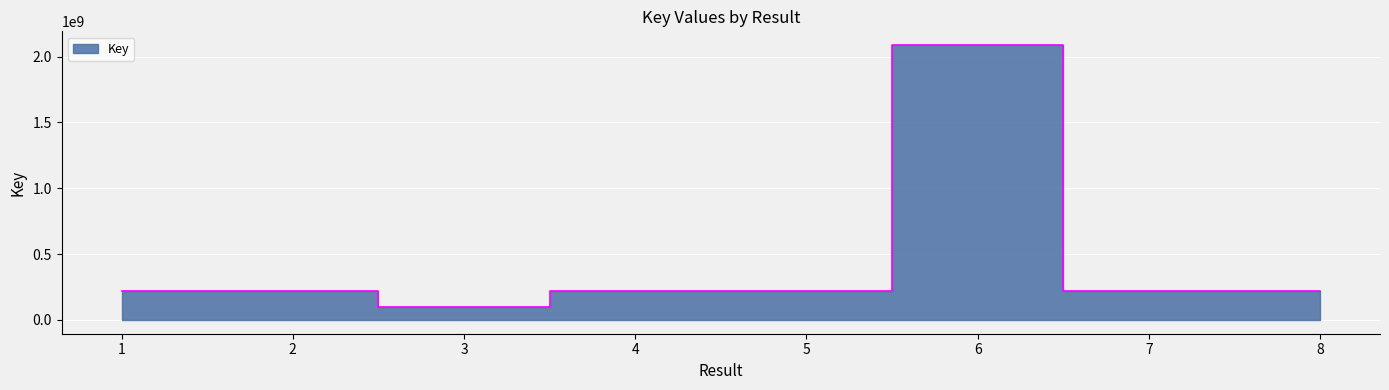

What is the maximum value shown in the chart?

2086847117